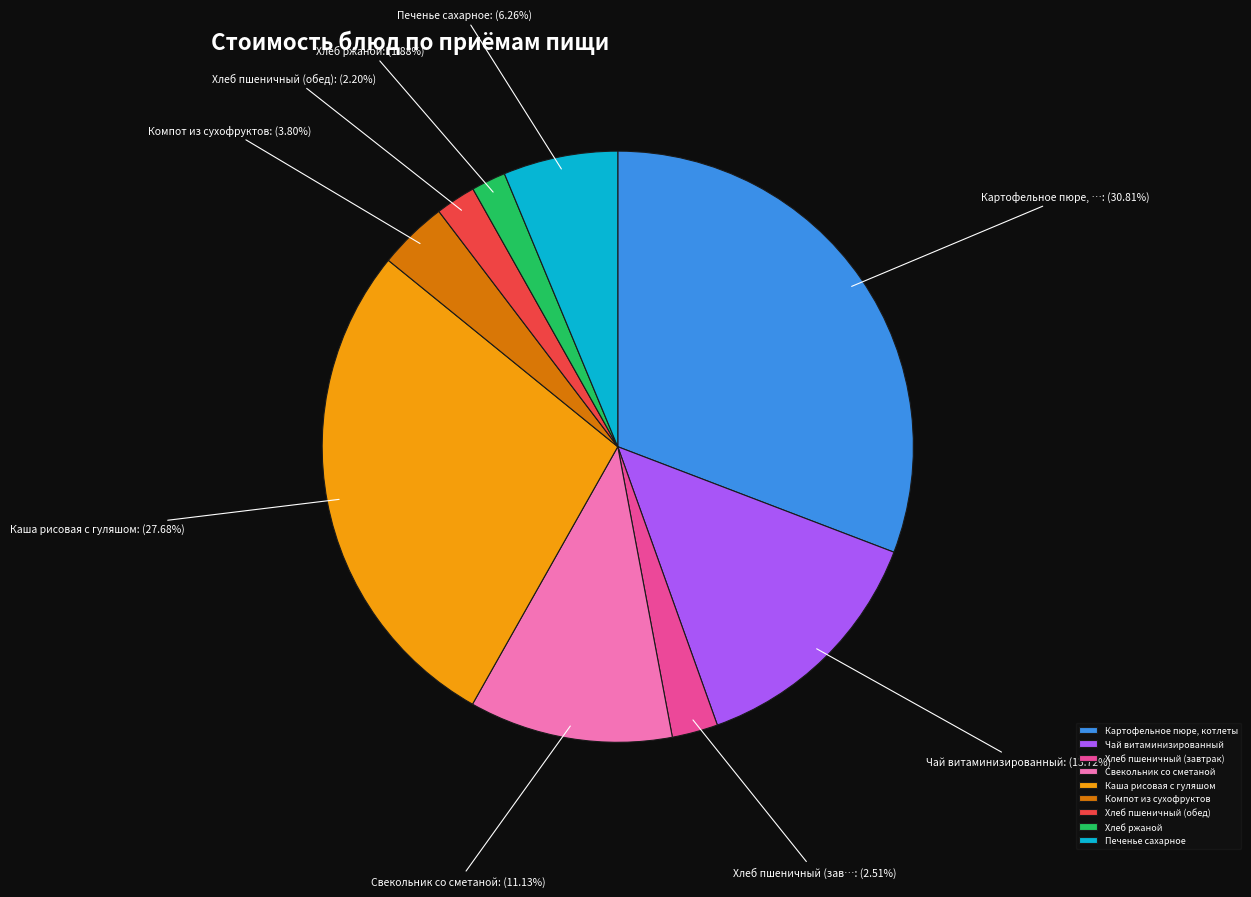

Does Печенье сахарное account for over 50% of the chart?

No